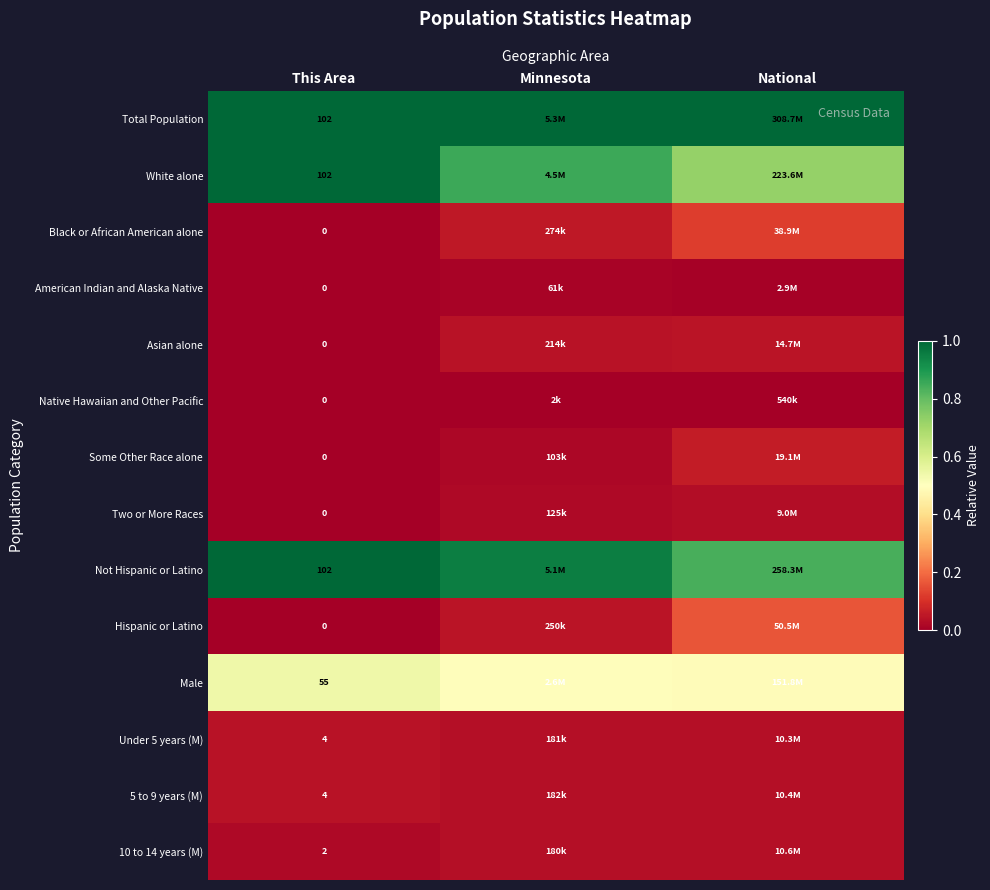

True or false: Some Other Race alone has a value of 0.0 at Minnesota.

False